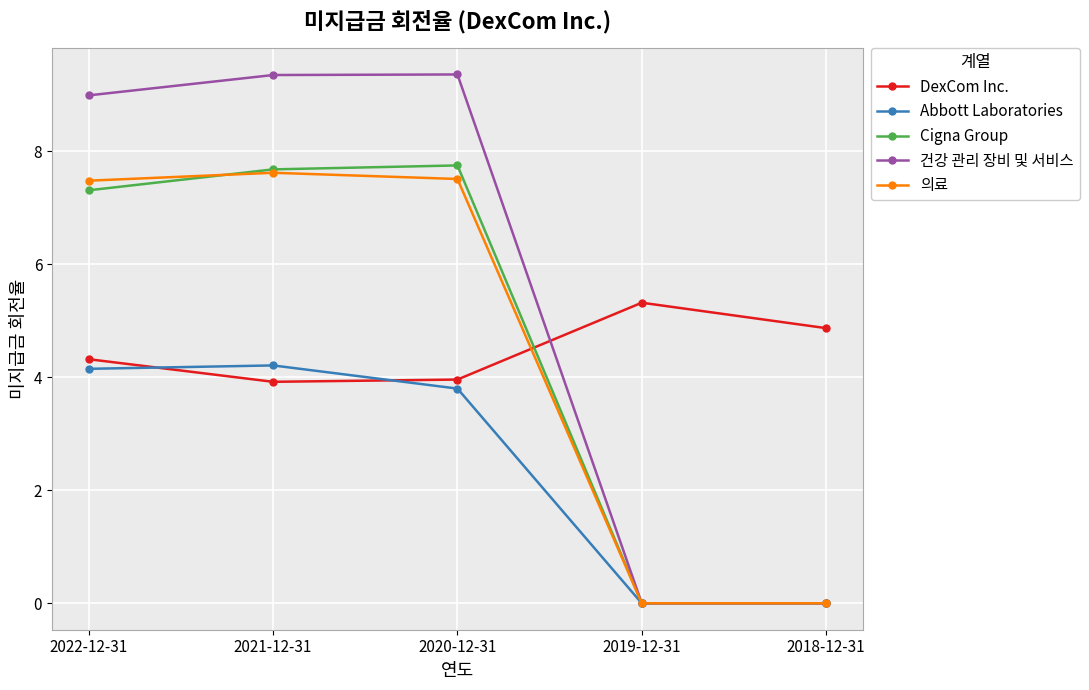

What is the spread (max minus min) of values at 2021-12-31?

5.4